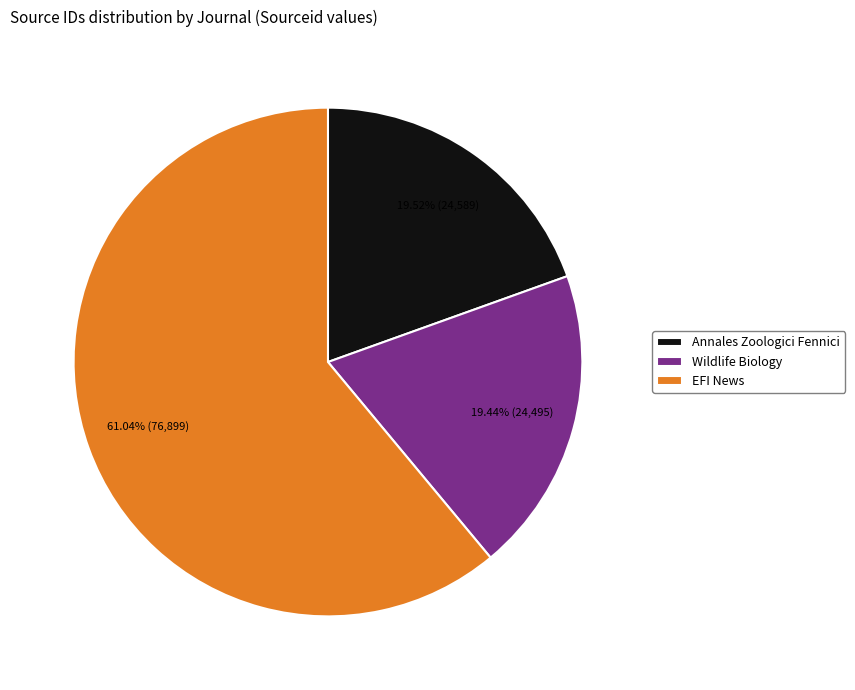

The Wildlife Biology slice represents 27% of the pie. True or false?

False